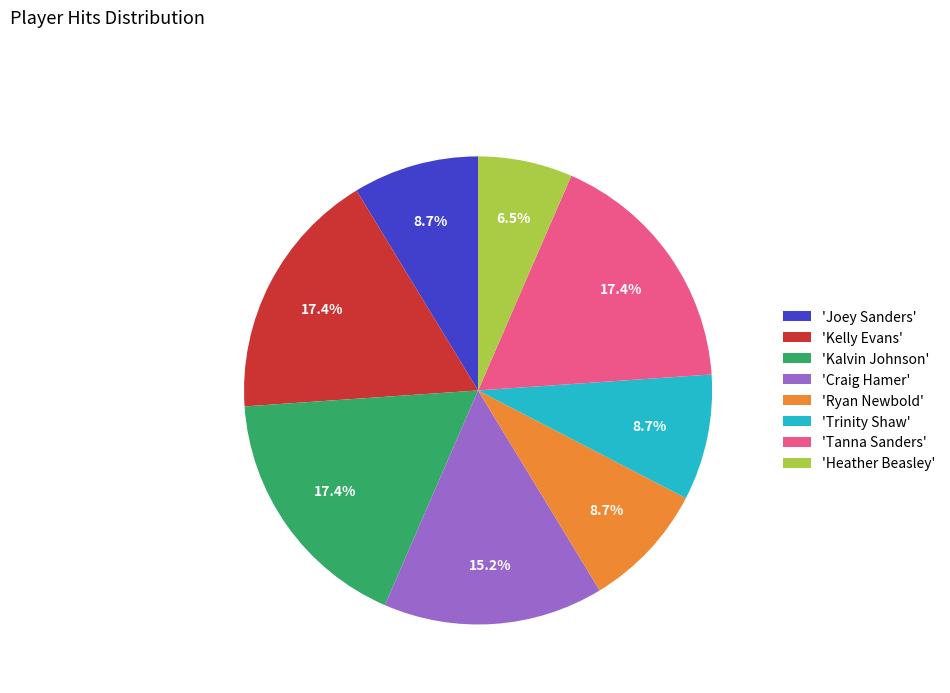

What is the ratio of the value at 'Joey Sanders' to the value at 'Kalvin Johnson'?

0.5